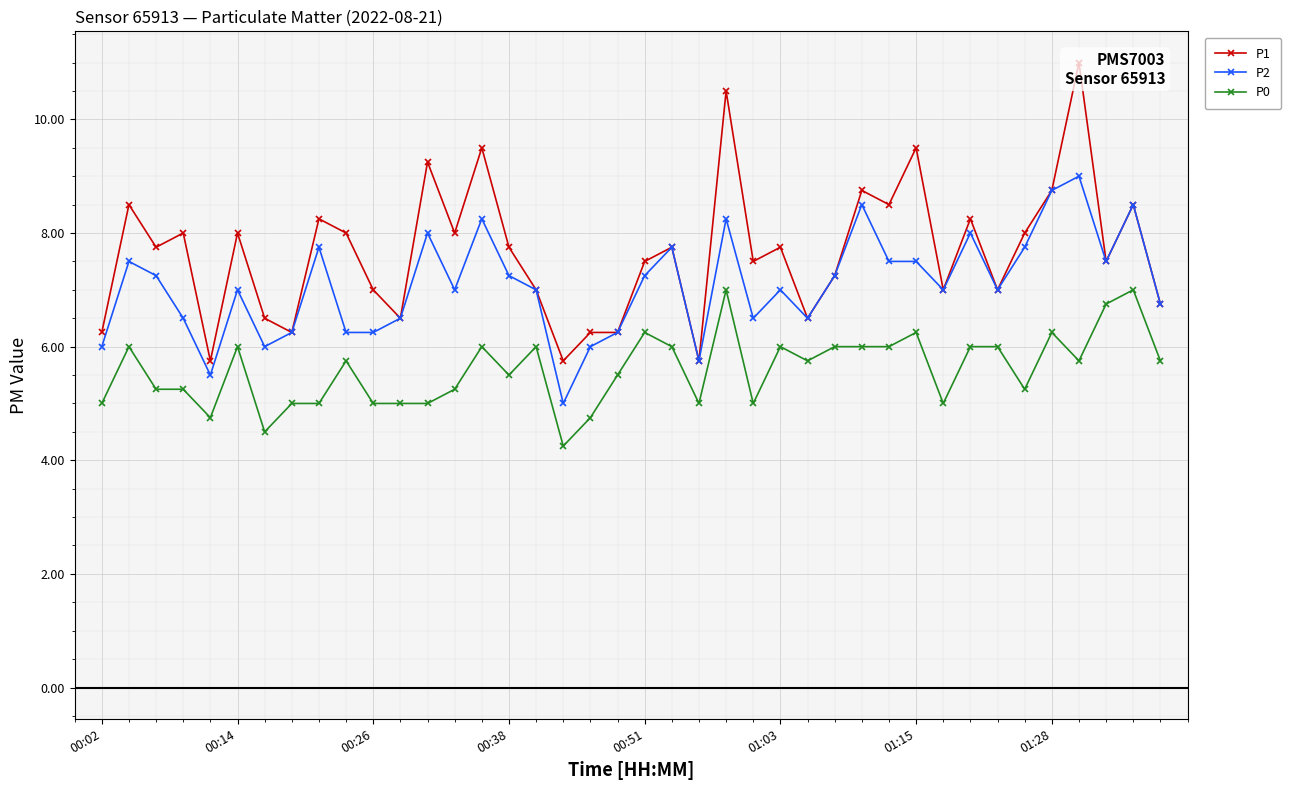

What are all the series names shown in the legend?

P1, P2, P0